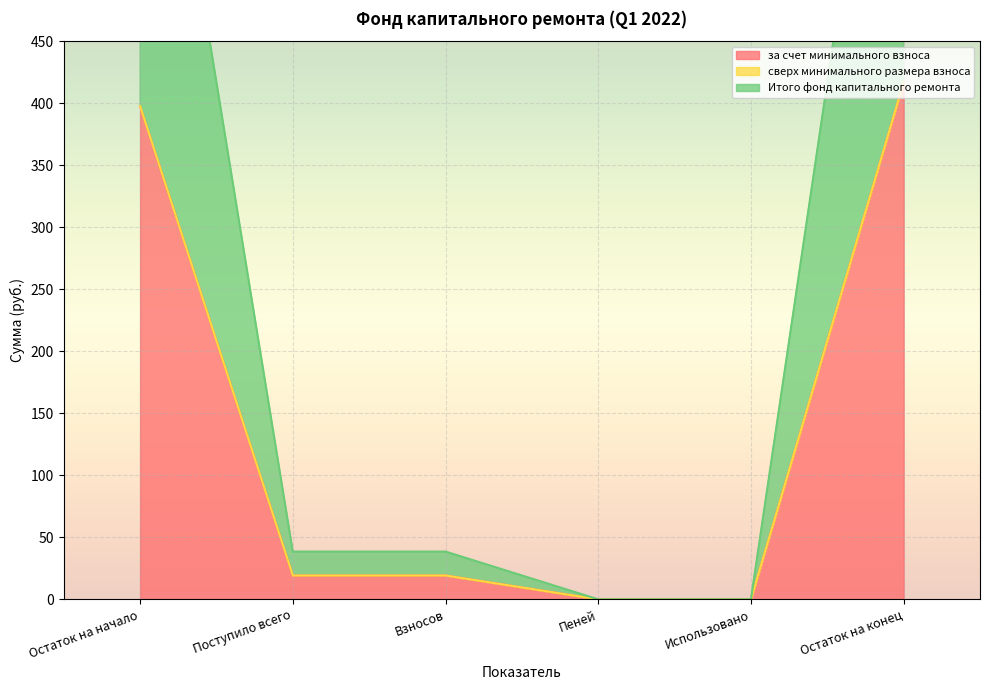

The Итого фонд капитального ремонта series shows 416.9 at Остаток на конец. True or false?

True